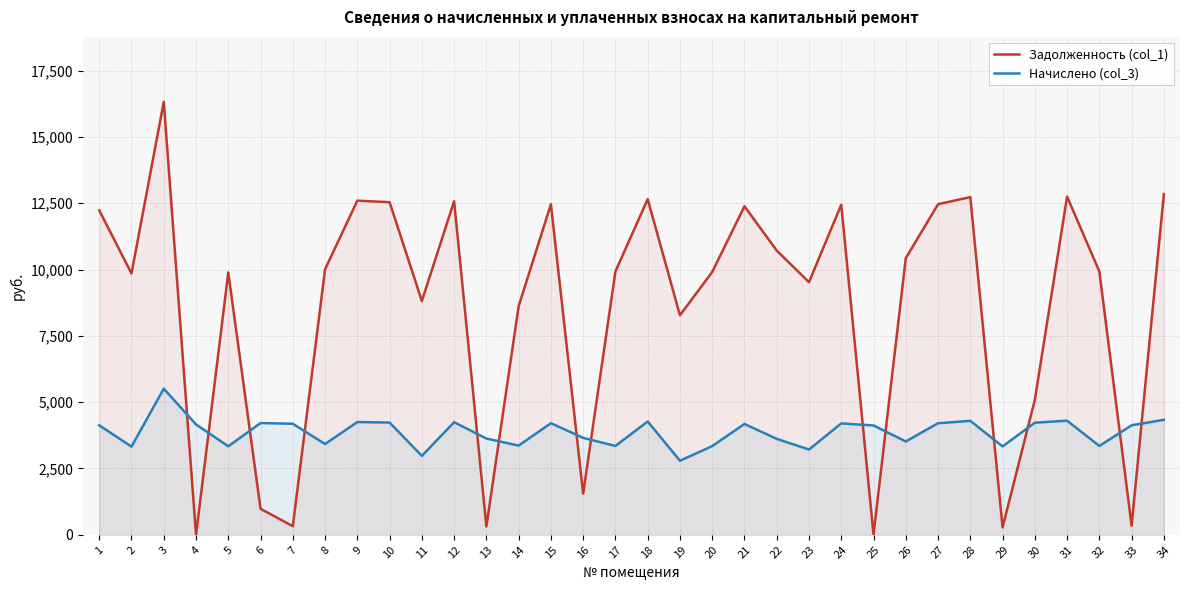

How many values in the Начислено (col_3) series are below 4127?

16